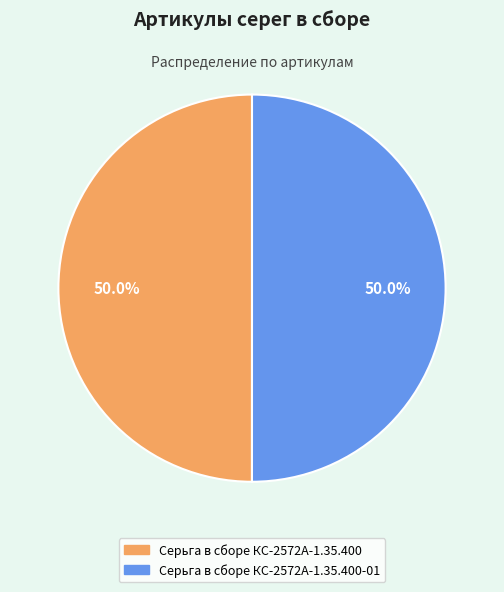

To the nearest percent, what percentage of the pie is Серьга в сборе КС-2572А-1.35.400?

50%